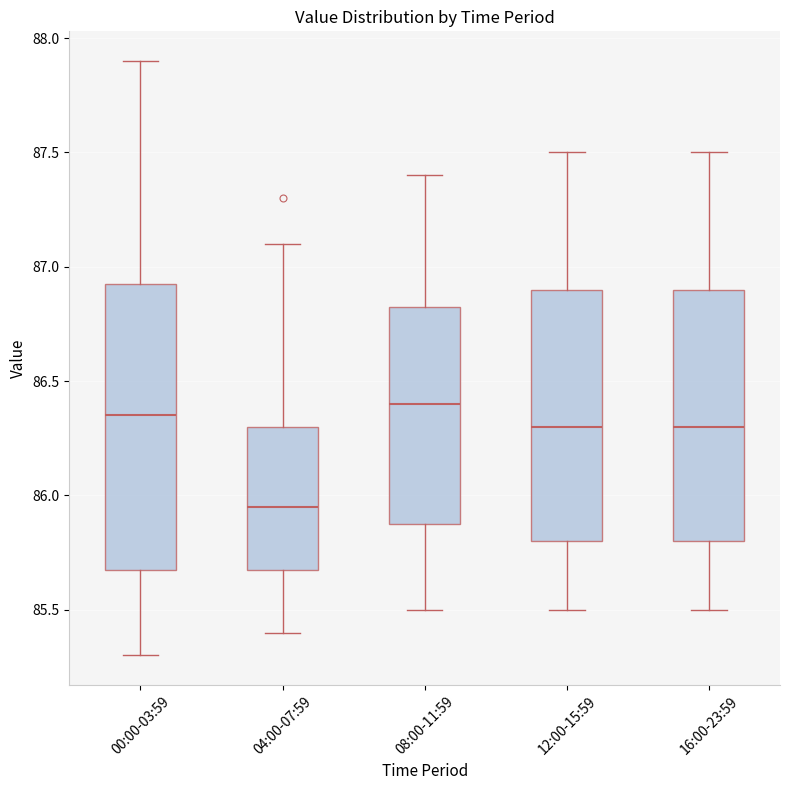

Reading left to right, transcribe this box plot: for each box, give where its median line is, the range the box spans, and where its two whiskers end, as read against the y-axis. The values are not printed on the chart, so give them approximately, as read against the axis.

00:00-03:59: median 86.35, box 85.70 to 86.95, whiskers 85.30 to 87.90
04:00-07:59: median 85.95, box 85.70 to 86.30, whiskers 85.40 to 87.10
08:00-11:59: median 86.40, box 85.90 to 86.85, whiskers 85.50 to 87.40
12:00-15:59: median 86.30, box 85.80 to 86.90, whiskers 85.50 to 87.50
16:00-23:59: median 86.30, box 85.80 to 86.90, whiskers 85.50 to 87.50